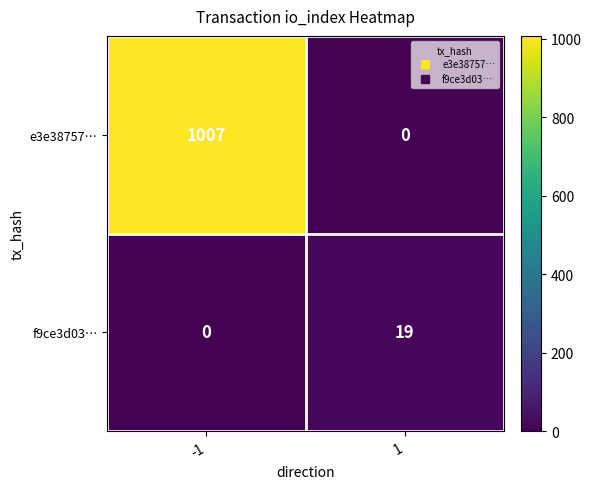

Is it true that f9ce3d03… equals 27 at 1?

False